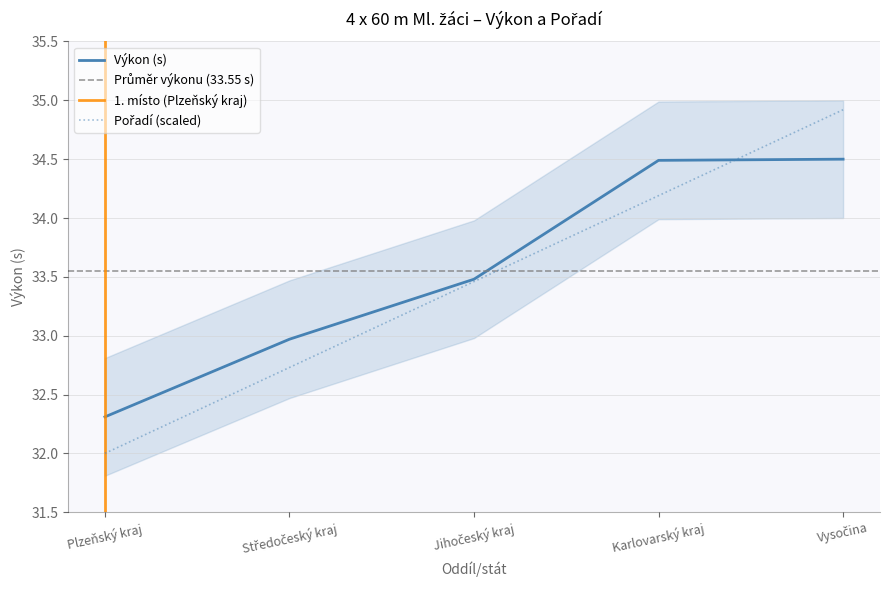

Which series ends up on top after the final intersection of Pořadí and Výkon?

Pořadí